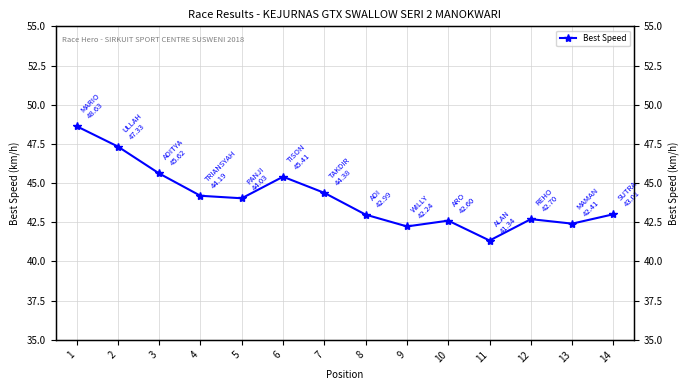

The value at 2 is 47.3. True or false?

True